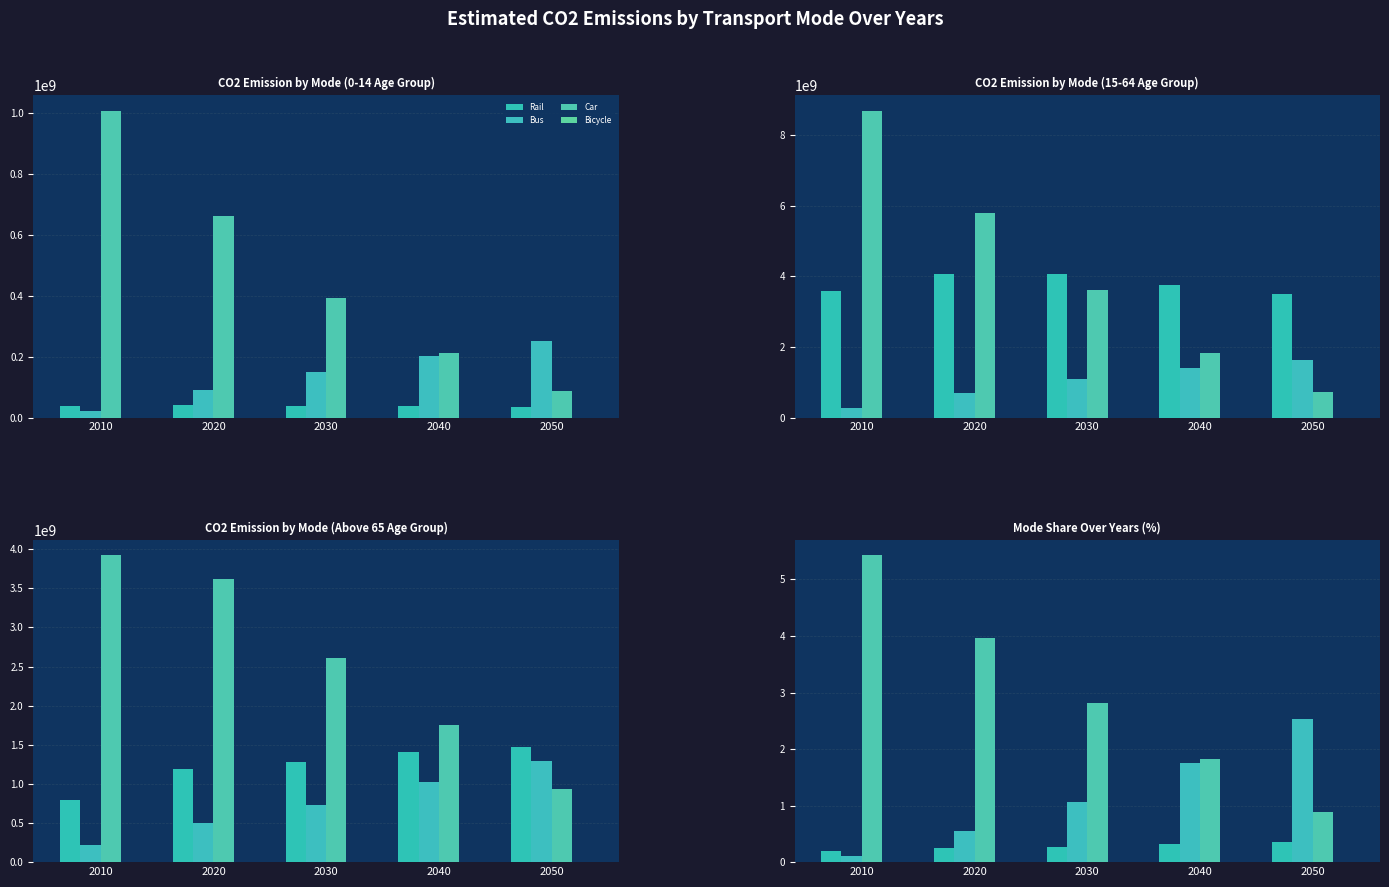

The value of Bus at 2010 is 0.1. True or false?

True